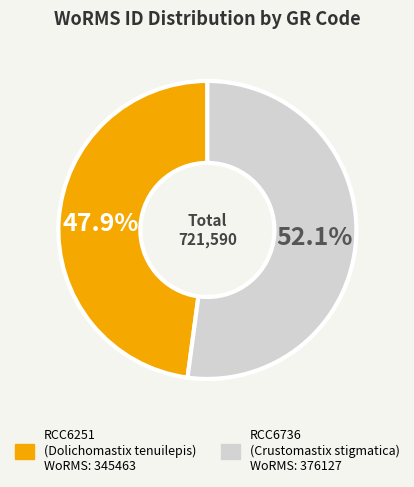

To the nearest percent, what is the combined percentage of RCC6736 and RCC6251?

100%